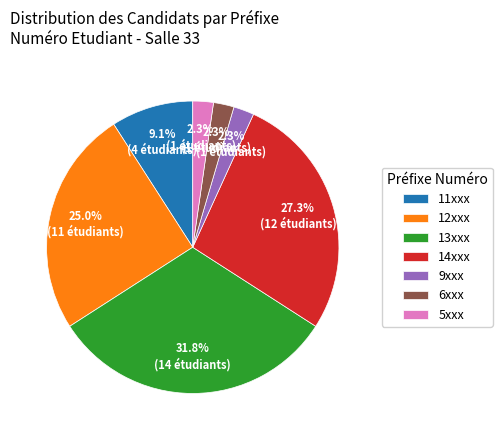

Does 13xxx account for over 50% of the chart?

No